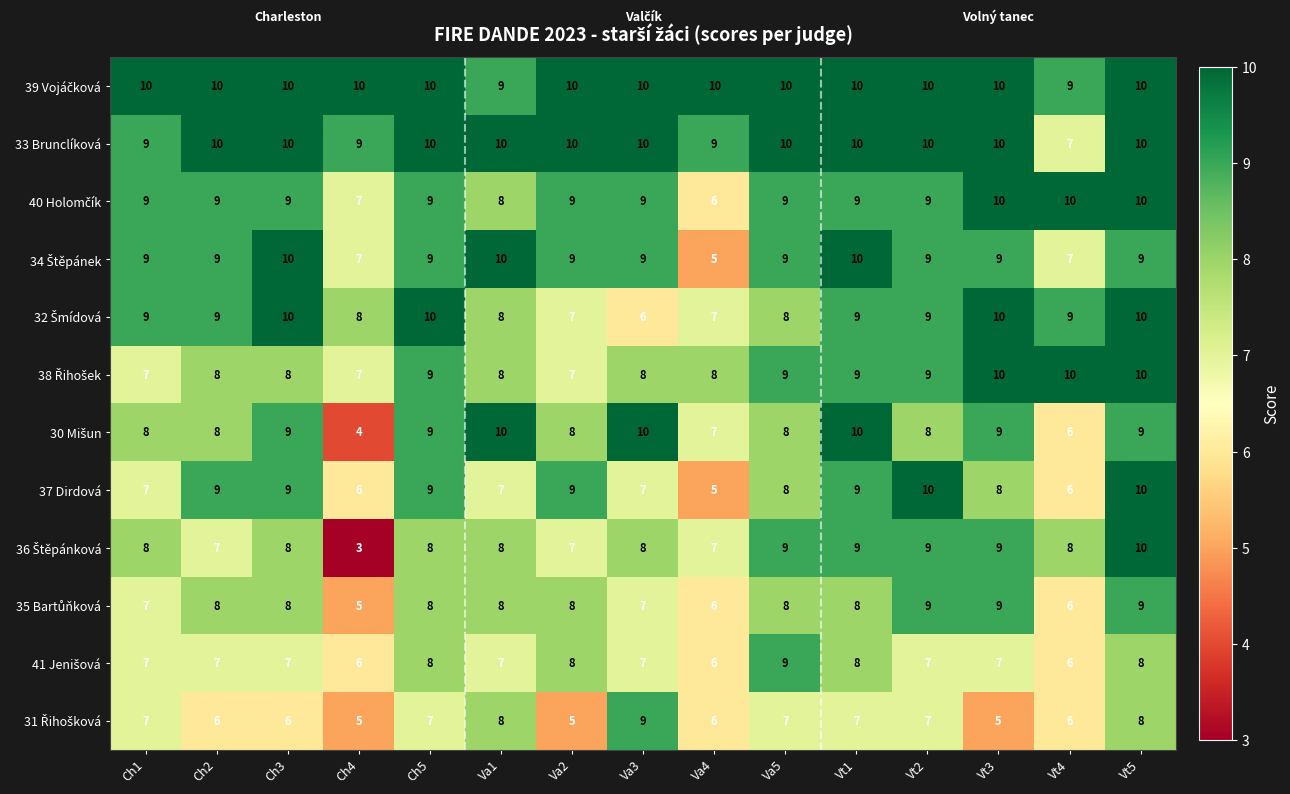

At which category is the sum across all series the highest?

Vt5